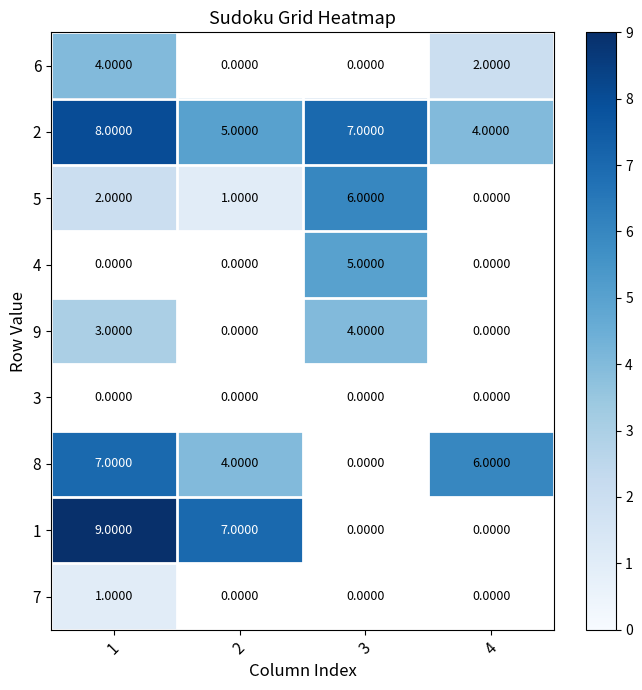

Is the value of 6 at 1 greater than the value of 5 at 3?

No